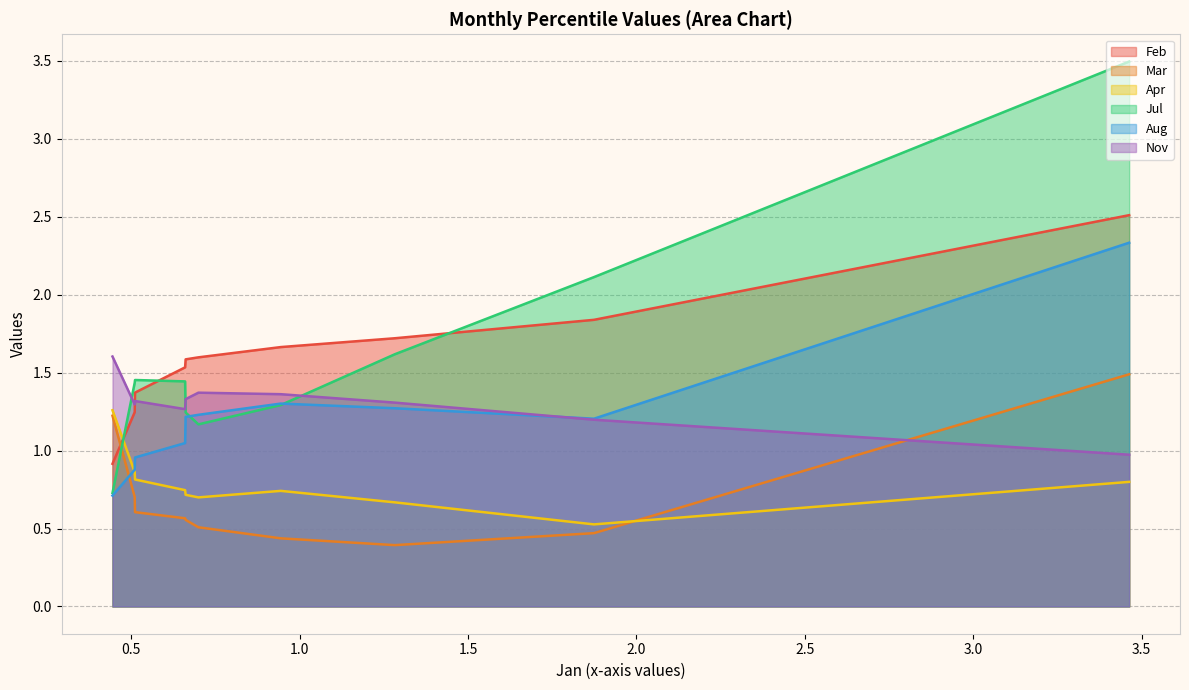

At which label does Jul first exceed 1?

pct05